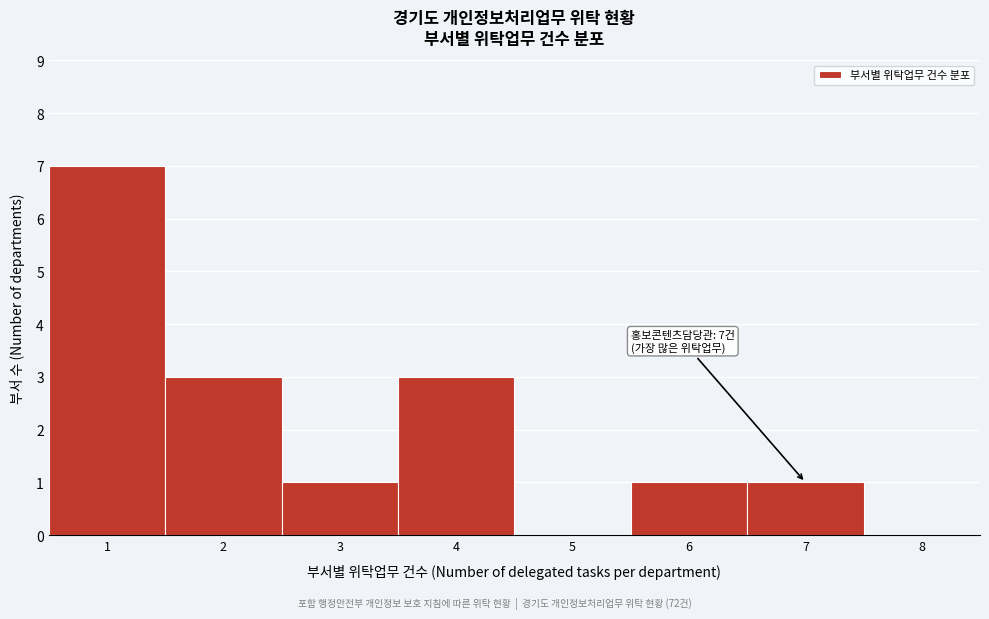

Over which range of the x-axis is the bar tallest?

0.5 to 1.5